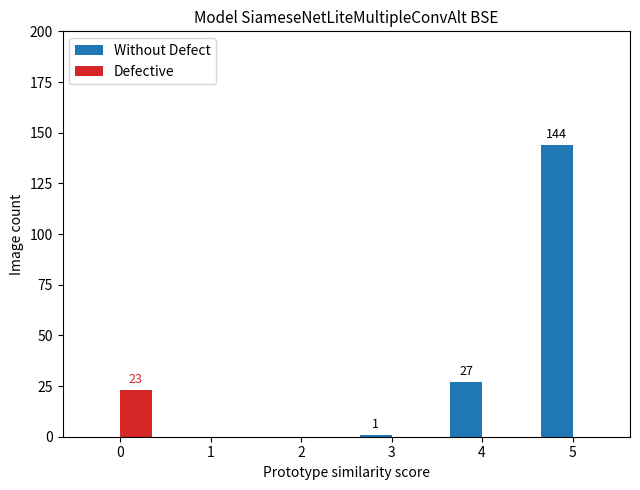

Is the value of Without Defect at 5 greater than the value of Defective at 4?

Yes